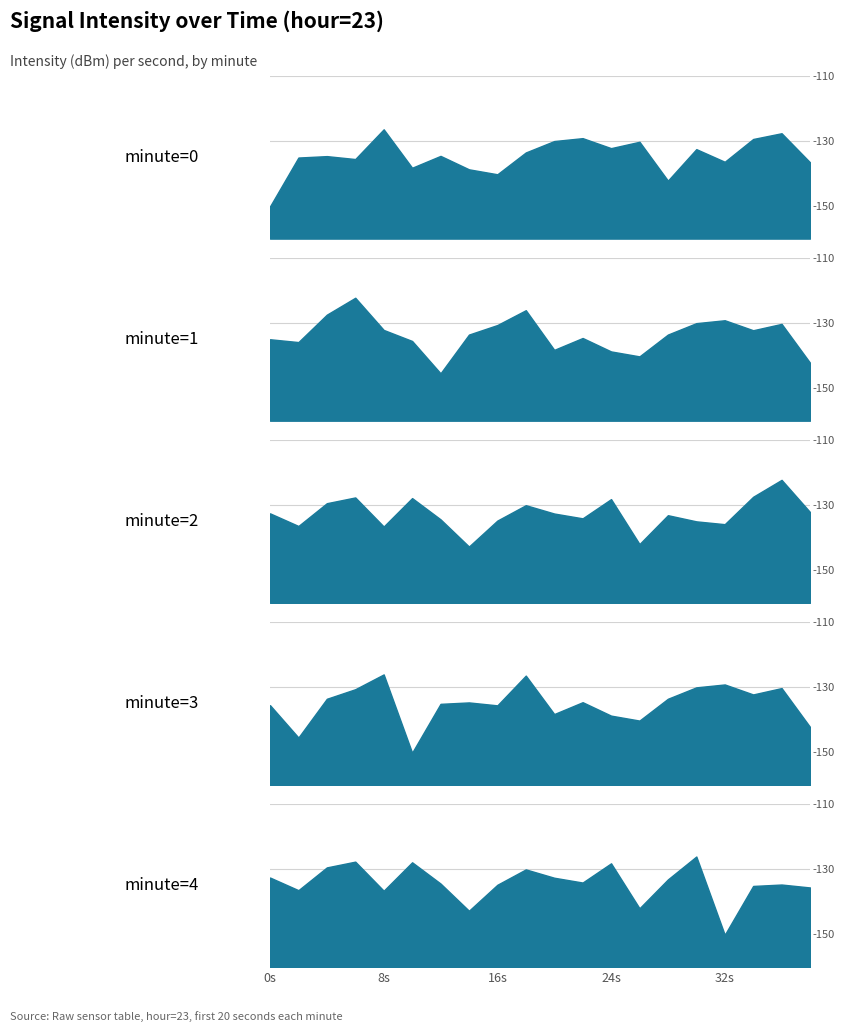

At which label does minute=1 first exceed -133?

4